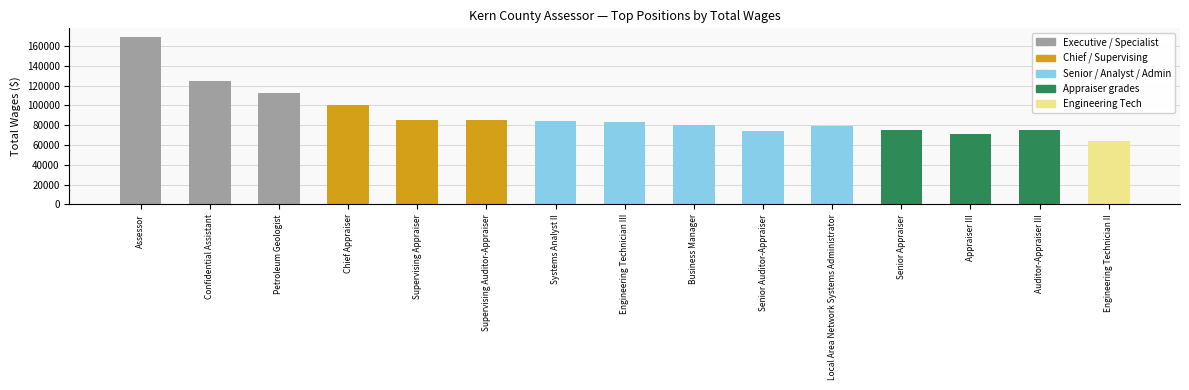

Which category has the highest value across all series?

Assessor